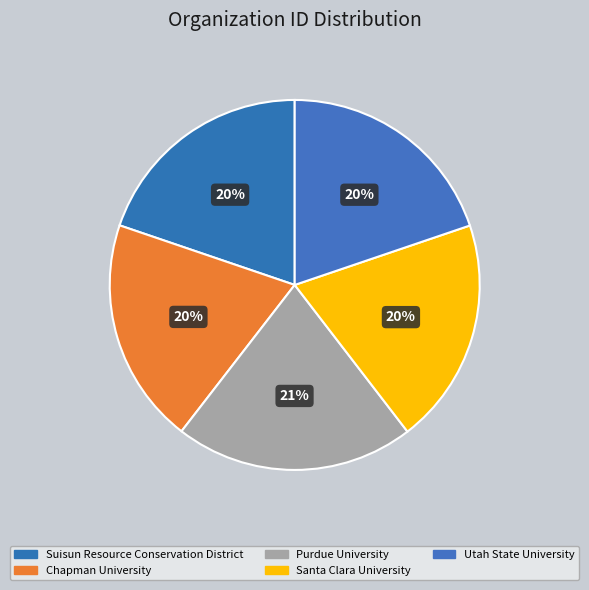

Approximately how many times larger is the value at Santa Clara University compared to Suisun Resource Conservation District?

1.0